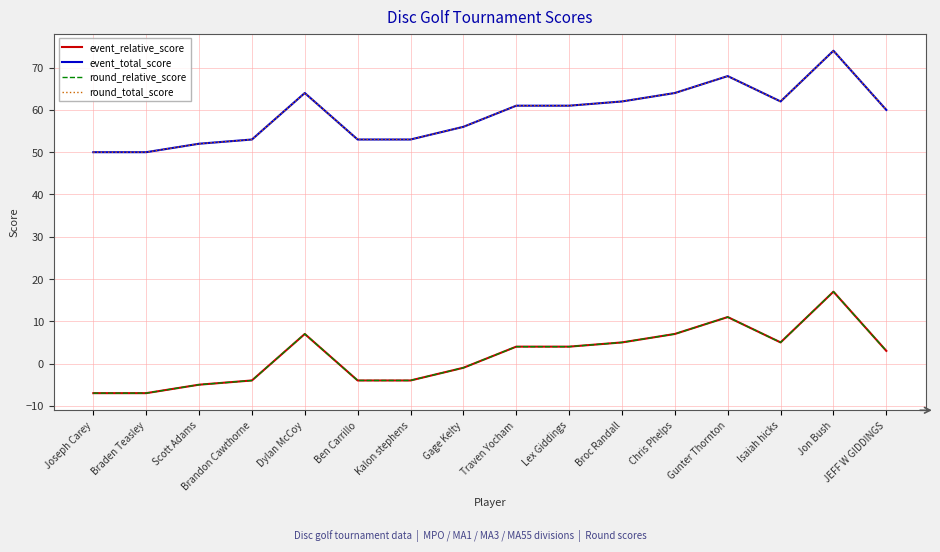

What is the maximum value shown in the chart?

74